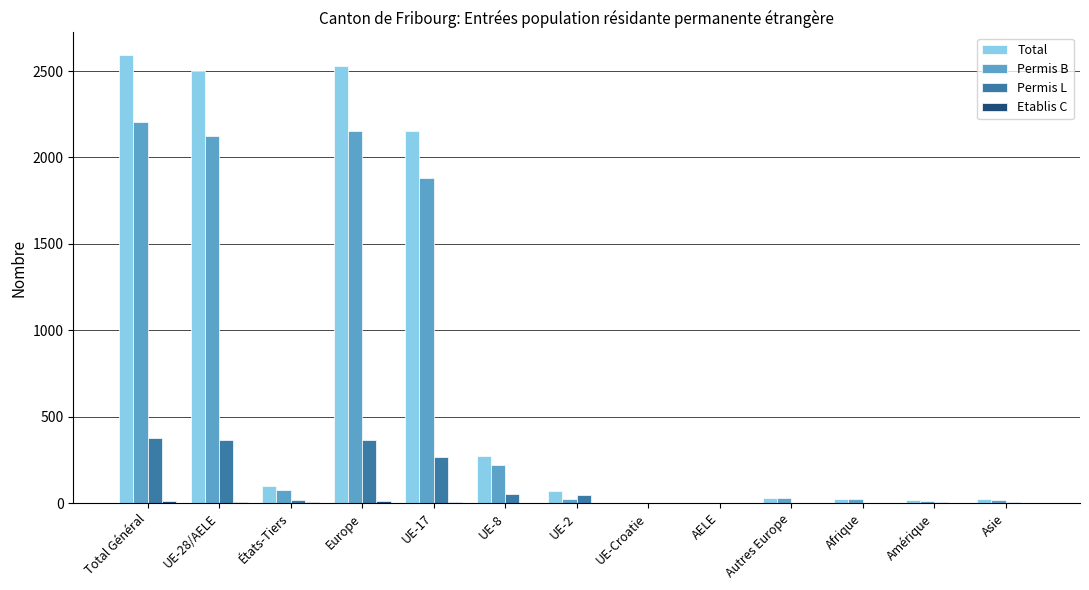

What is the total value across all series at Autres Europe?

60